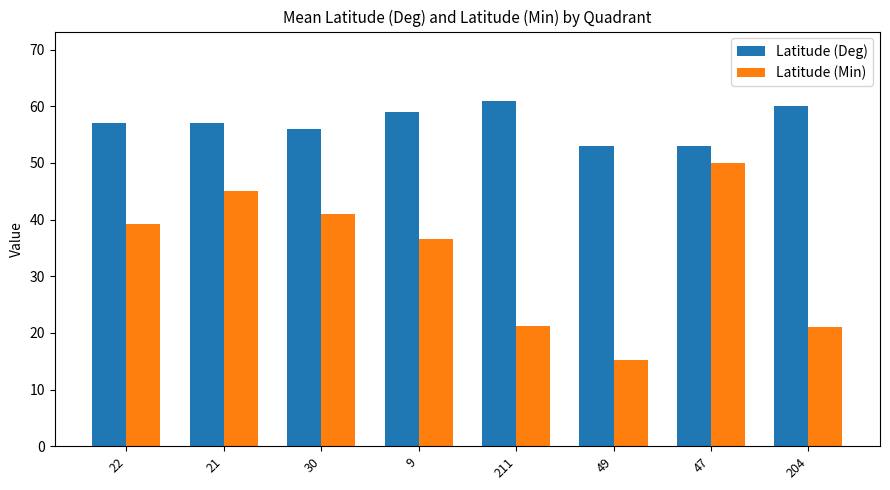

Which series has the largest range (max minus min)?

Latitude (Min)